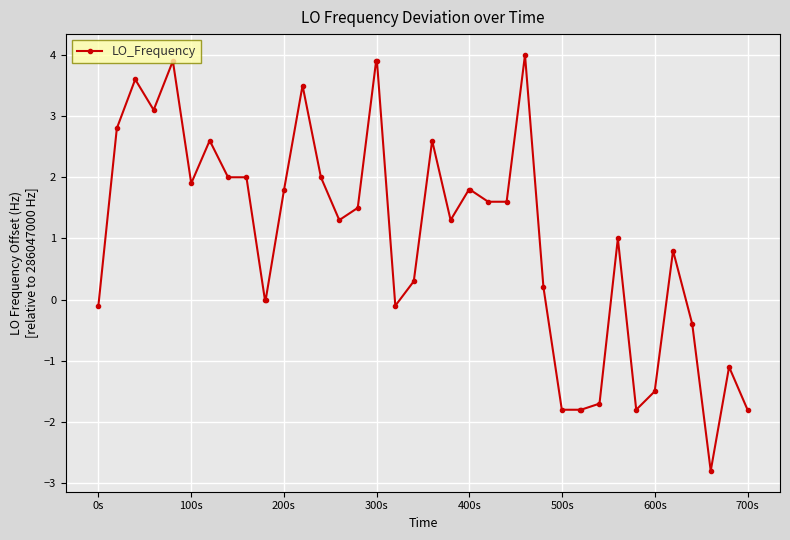

What is the sum of all values?

40.1